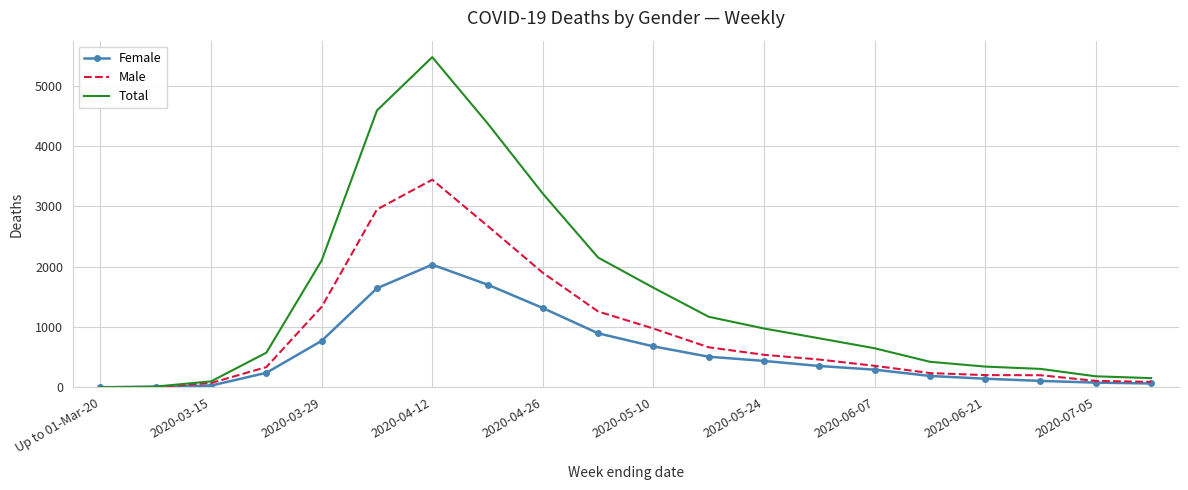

Which series has the largest total across all categories?

Total